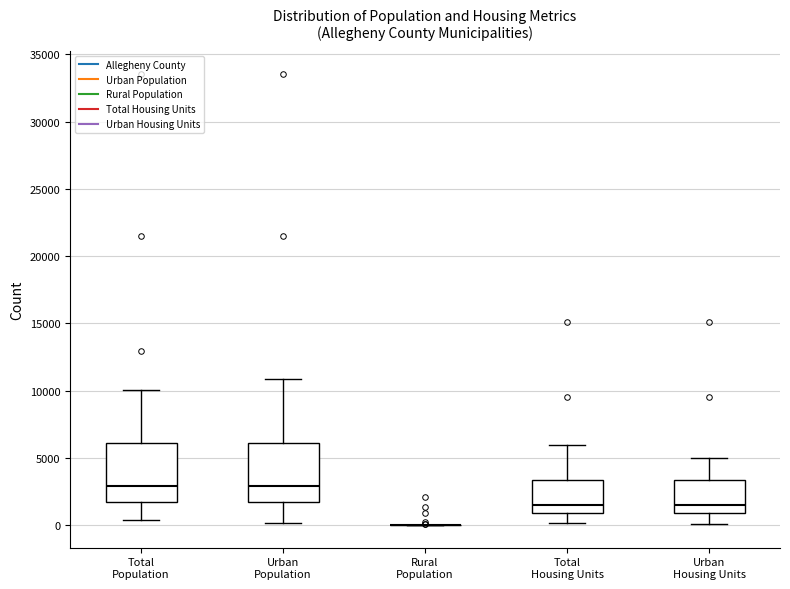

Reading left to right, read every box against the y-axis: the position of its median line, the range the box covers, and the ends of its whiskers. The values are not printed on the chart, so give them approximately, as read against the axis.

Total Population: median 3000, box 1500 to 6000, whiskers 500 to 10000
Urban Population: median 3000, box 1500 to 6000, whiskers 0 to 11000
Rural Population: box collapsed to a line at 0, whiskers 0 to 0
Total Housing Units: median 1500, box 1000 to 3500, whiskers 0 to 6000
Urban Housing Units: median 1500, box 1000 to 3500, whiskers 0 to 5000